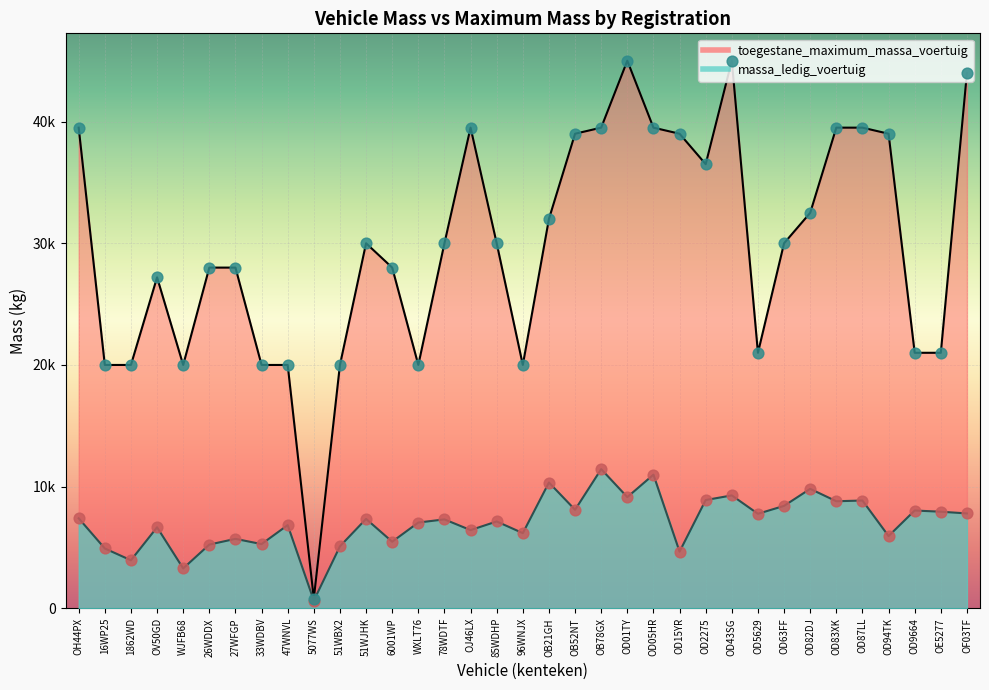

Is the value of massa_ledig_voertuig at 16WP25 greater than the value of toegestane_maximum_massa_voertuig at 6001WP?

No